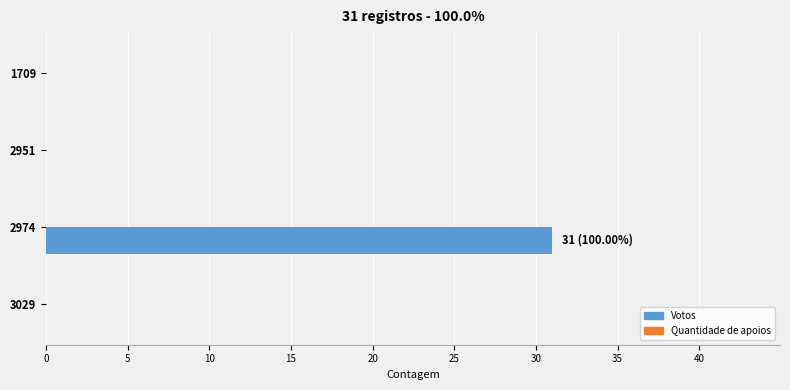

Between 3029 and 2974, which is larger?

2974